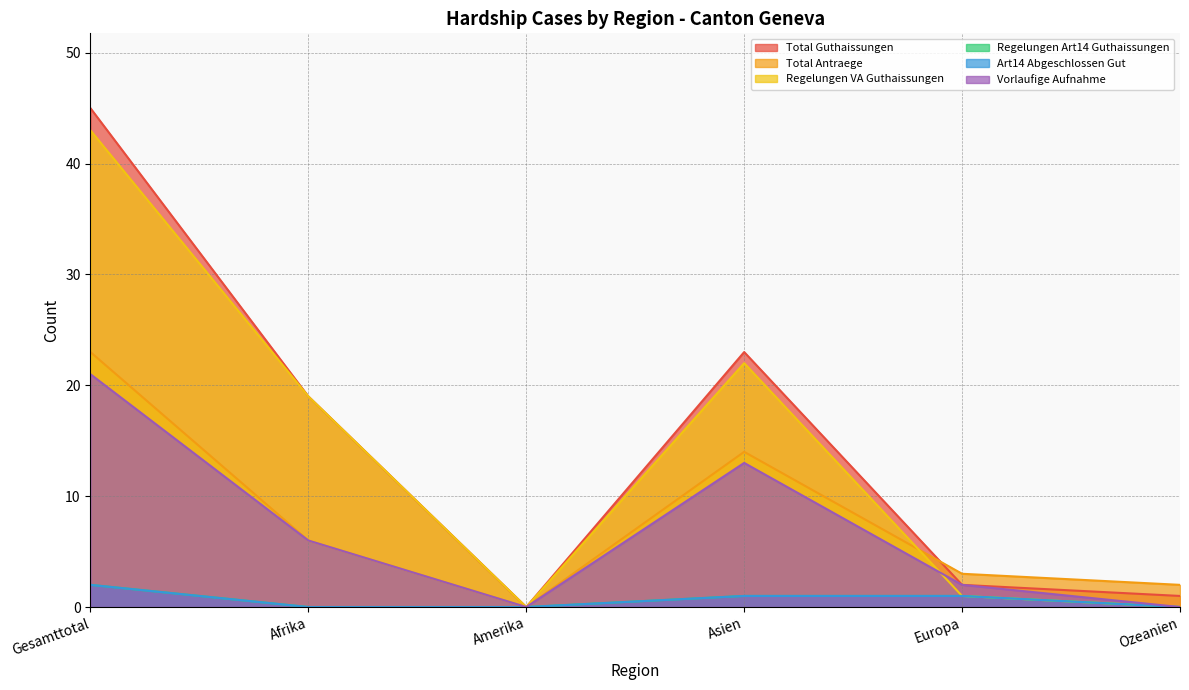

Is it true that Total Antraege equals 0 at Amerika?

True